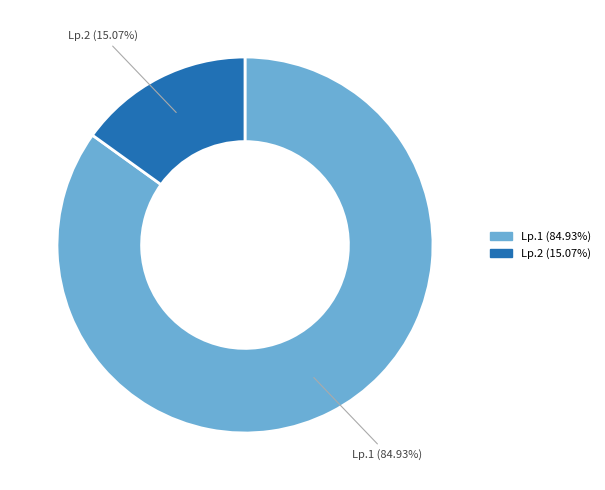

What is the majority slice?

Lp.1 (84.93%)